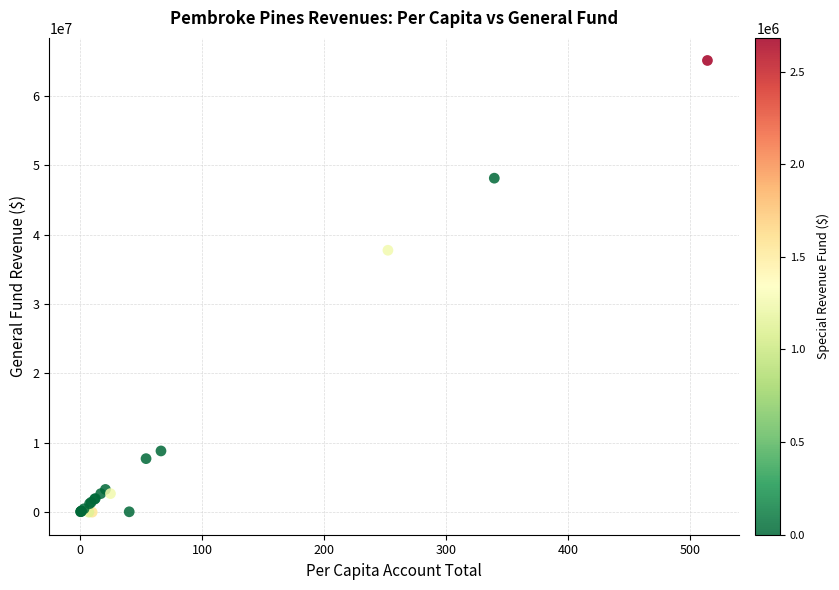

What Y value in the scatter plot is closest to 32551081?

37746223